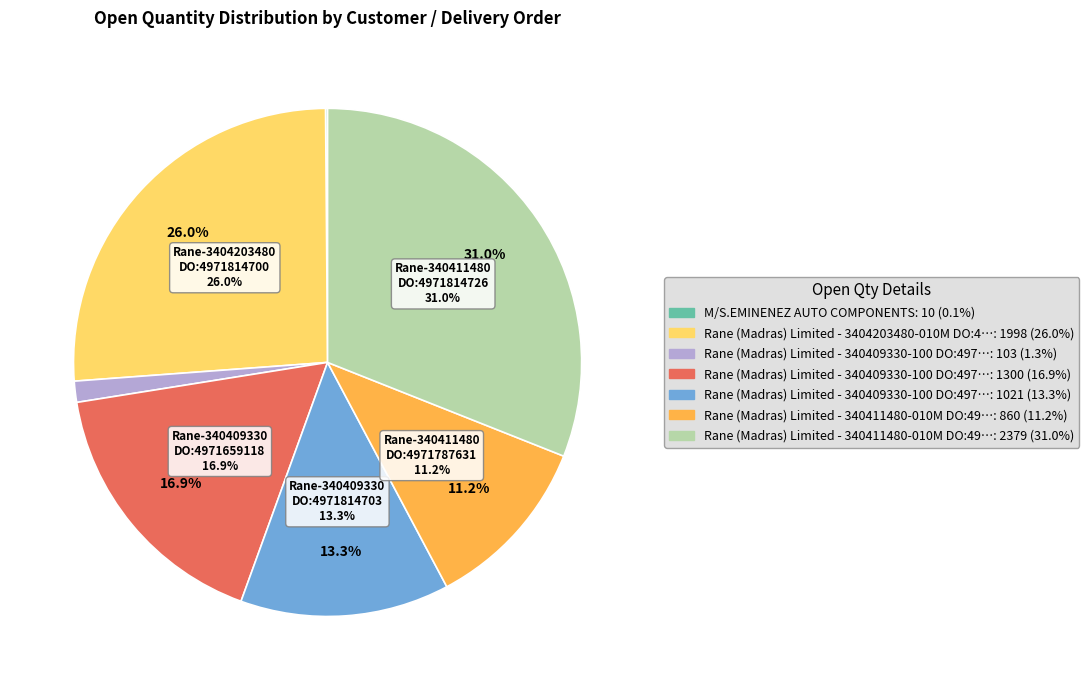

Which slice is the largest?

Rane (Madras) Limited - 340411480-010M DO:4971814726